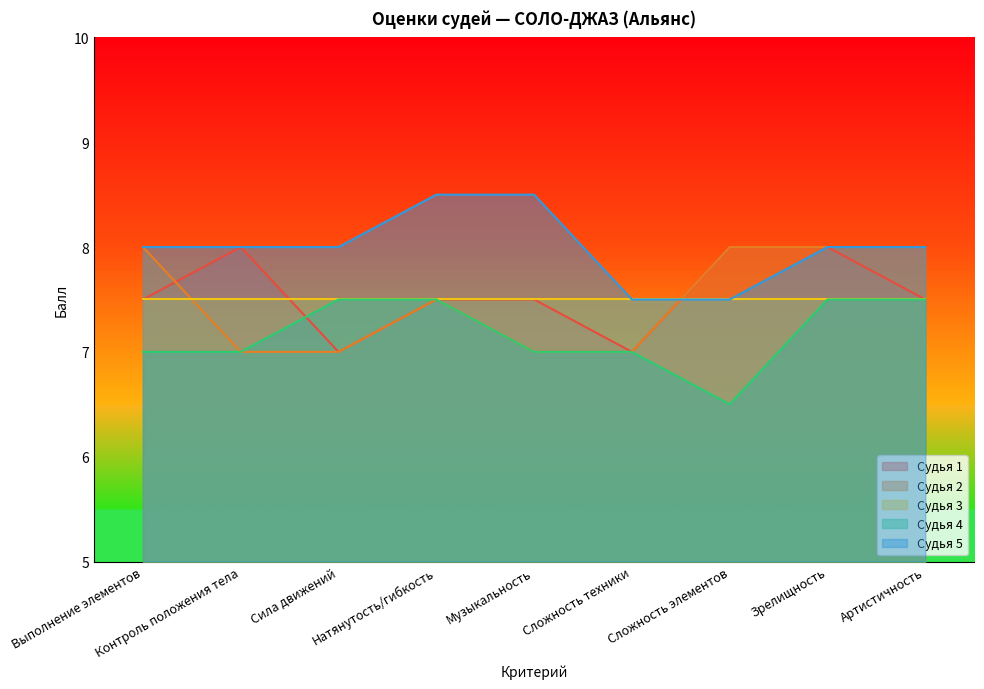

How many series are shown in this chart?

5